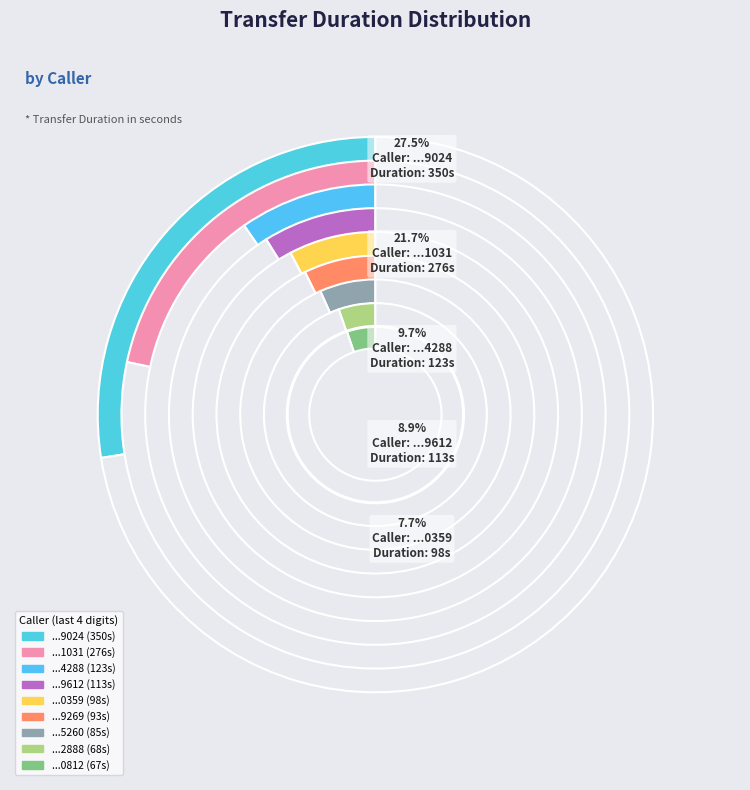

What is the ratio of the value at 16512600359 to the value at 13609369024?

0.3